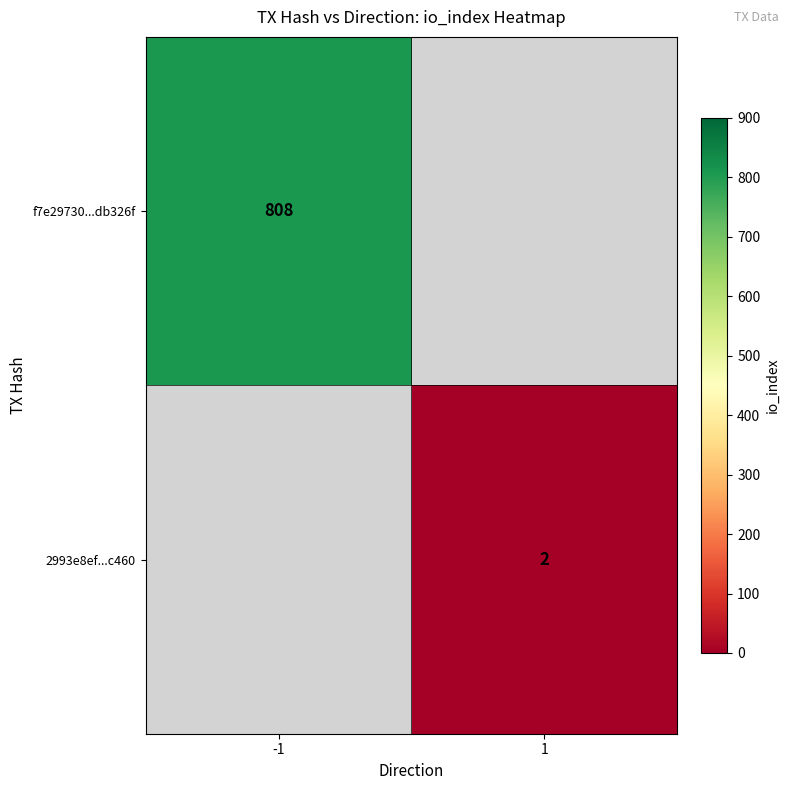

How many data points does each series have?

2